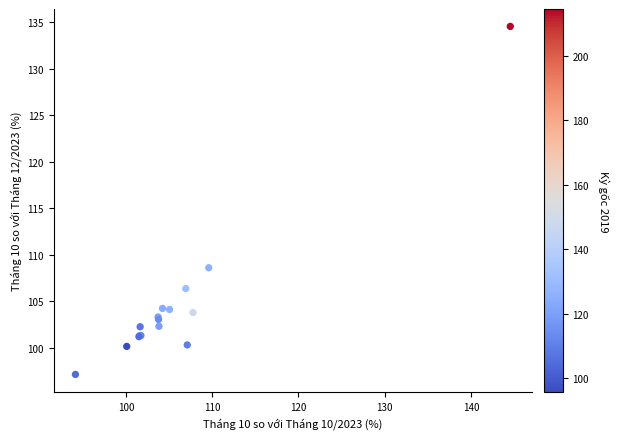

What Y value in the scatter plot is closest to 115?

108.6